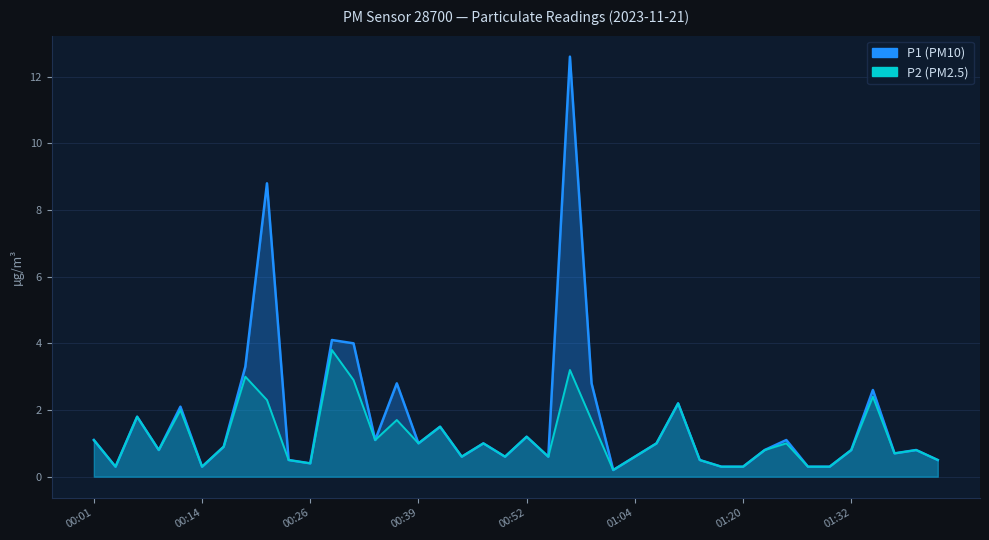

Is it true that P2 equals 2.3 at 8?

True